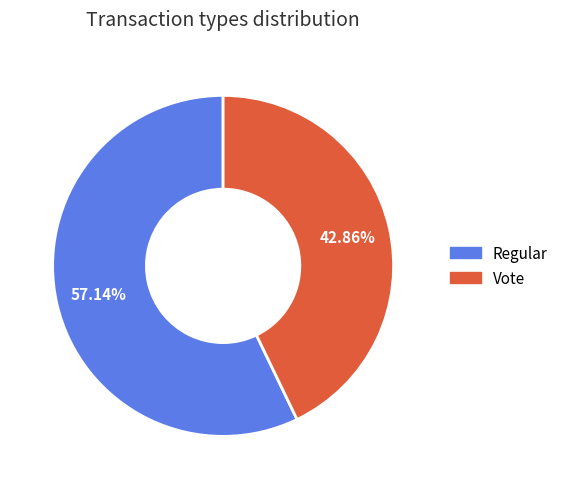

Count the number of slices in the pie.

2